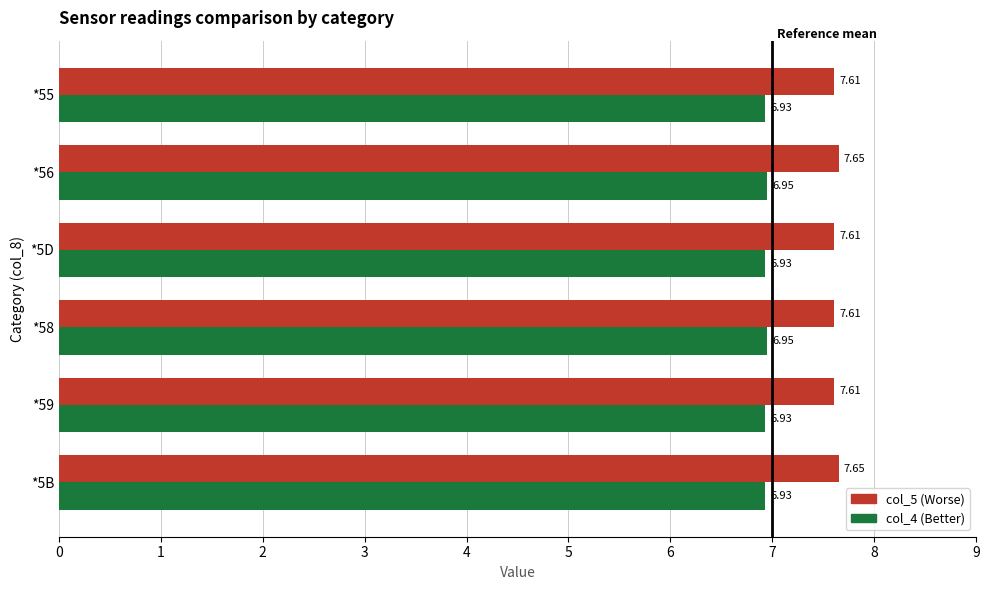

What is the total value across all series at *5D?

14.5